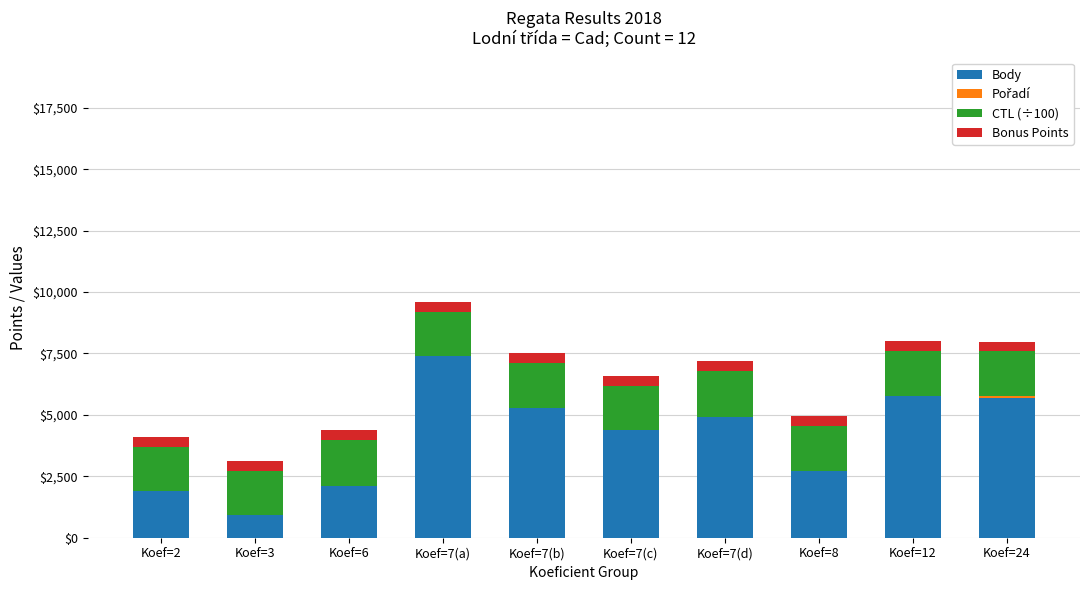

The value of Body at Koef=7(d) is 7364. True or false?

False